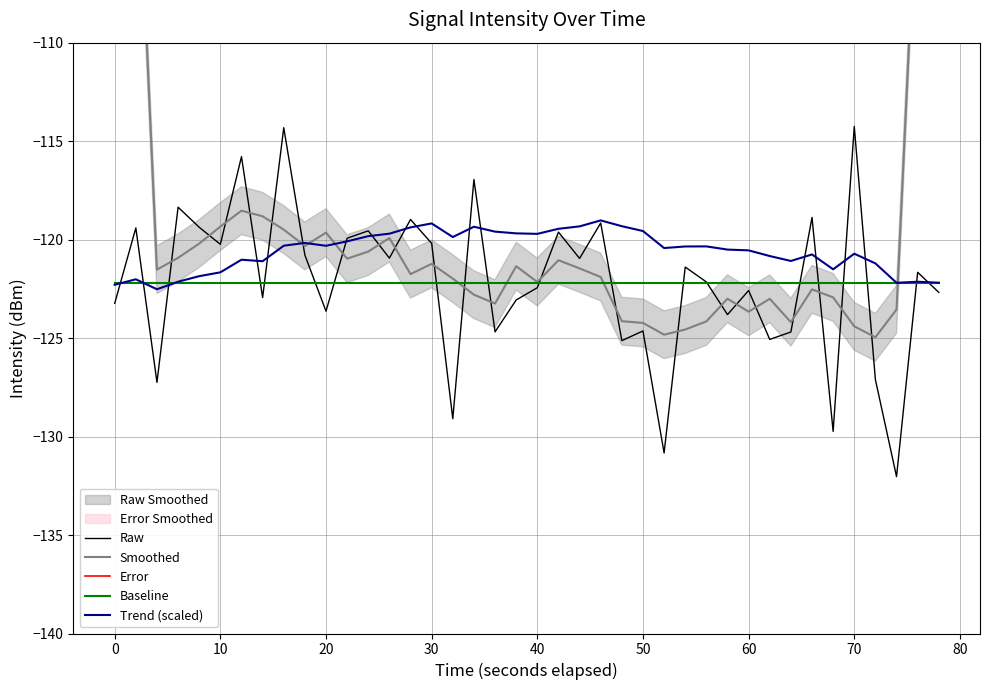

What is the lowest value of the Raw series?

-132.0